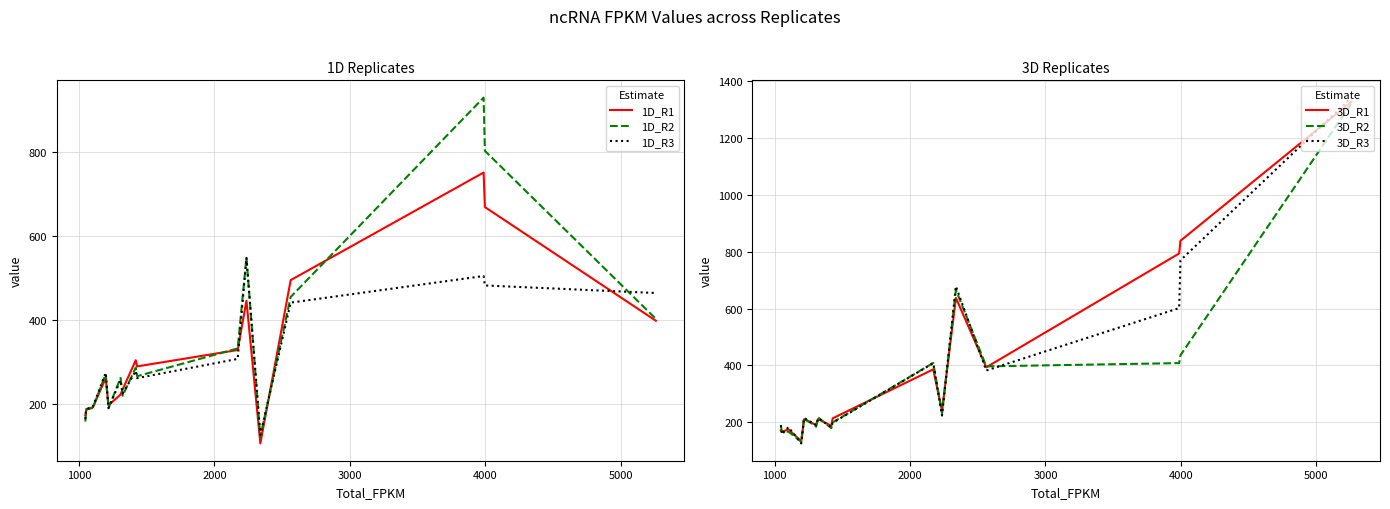

How many lines are shown in the chart?

6